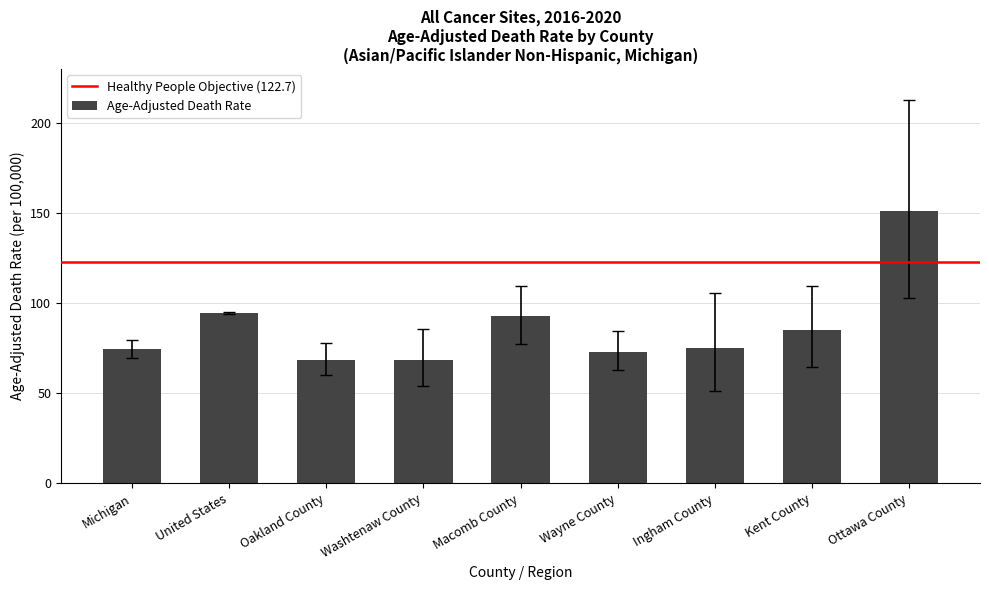

What is the label of the 6th bar from the left?

Wayne County